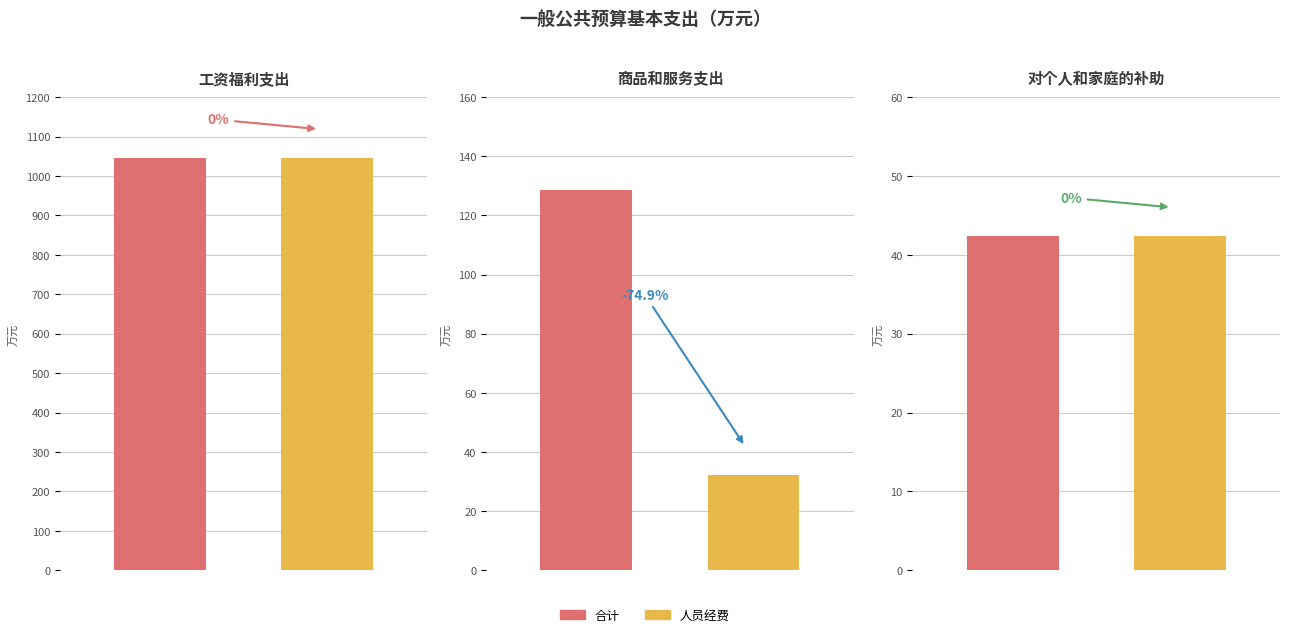

True or false: 人员经费 has a value of 72.5 at 对个人和家庭的补助.

False